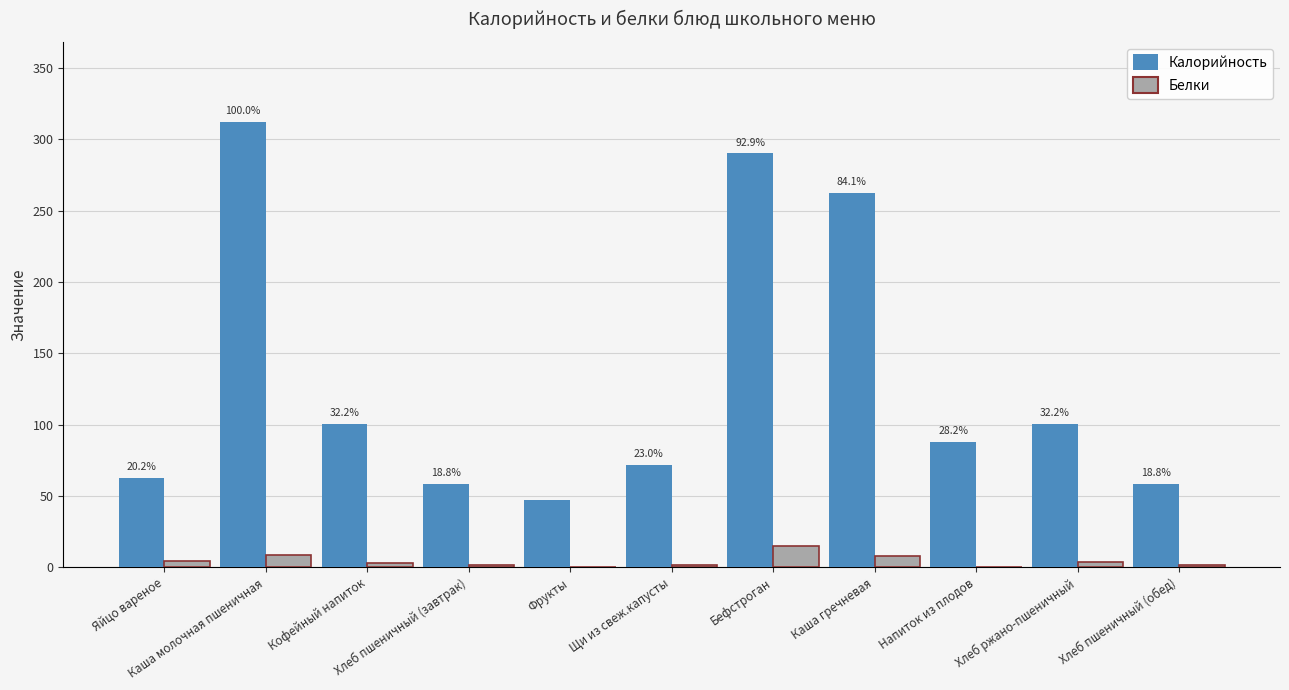

What is the sum of all Калорийность values?

1452.9